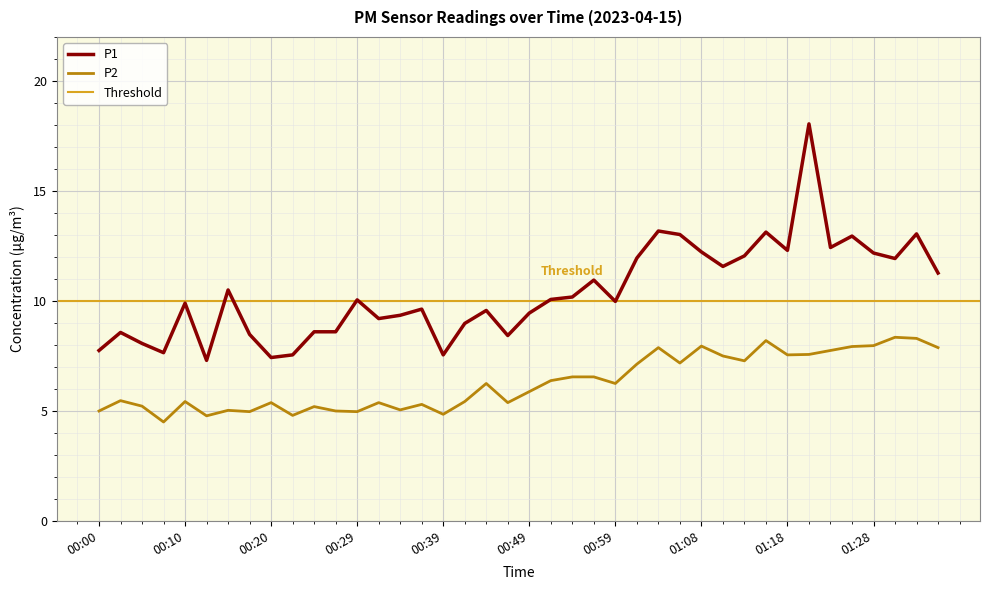

Reading left to right, what are all the values shown in this chart?

P1: 7.8	8.6	8.1	7.7	9.9	7.3	10.5	8.5	7.4	7.5	8.6	8.6	10.1	9.2	9.3	9.6	7.5	9.0	9.6	8.4	9.4	10.1	10.2	10.9	10.0	11.9	13.2	13.0	12.2	11.6	12.1	13.1	12.3	18.1	12.4	12.9	12.2	11.9	13.1	11.3
P2: 5.0	5.5	5.2	4.5	5.4	4.8	5.0	5.0	5.4	4.8	5.2	5.0	5.0	5.4	5.0	5.3	4.8	5.4	6.2	5.4	5.9	6.4	6.5	6.5	6.2	7.1	7.9	7.2	8.0	7.5	7.3	8.2	7.5	7.6	7.8	7.9	8.0	8.3	8.3	7.9